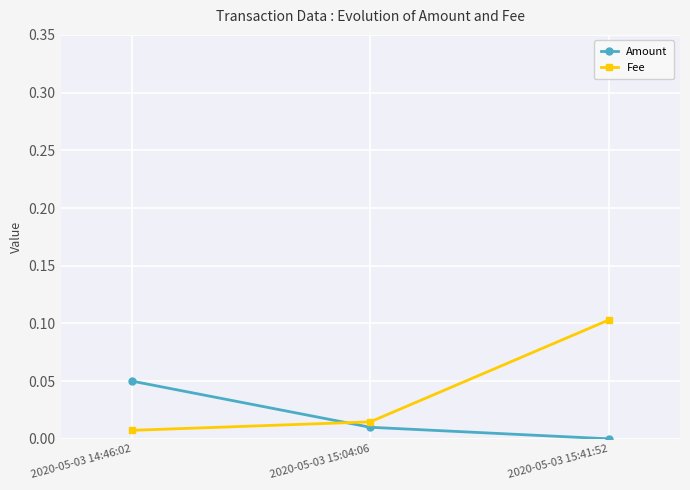

What is the label of the 3rd point from the left?

2020-05-03 15:41:52